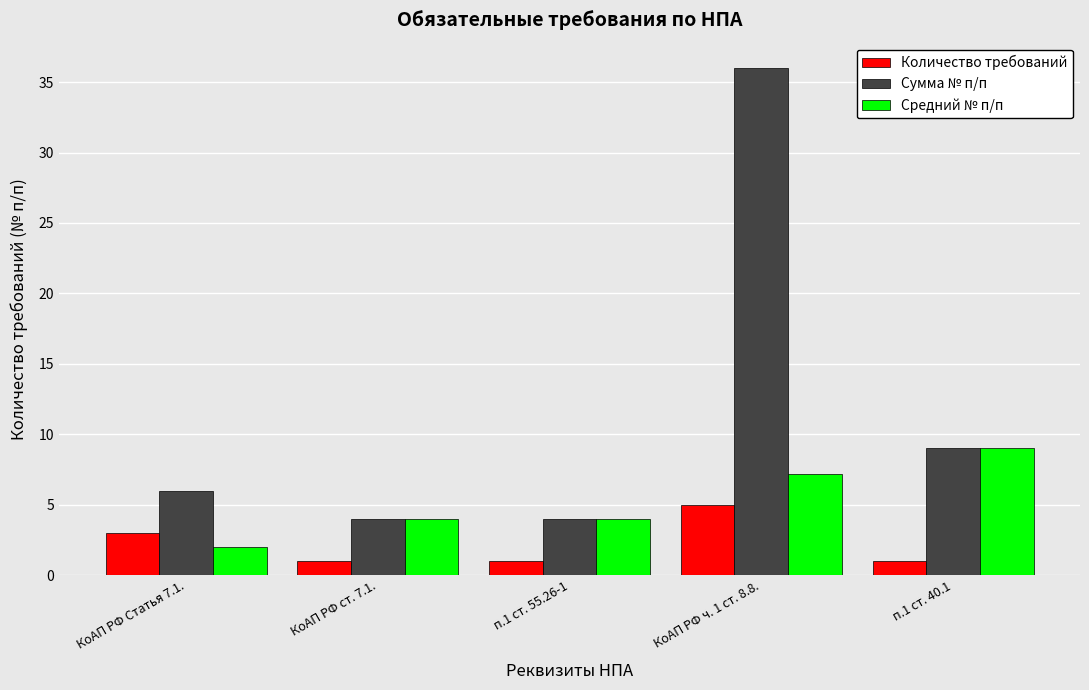

True or false: Средний № п/п has a value of 9.0 at п.1 ст. 40.1.

True